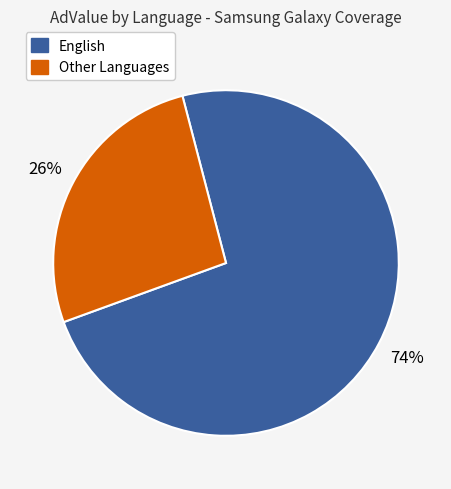

To the nearest percent, what is the average slice percentage?

50%